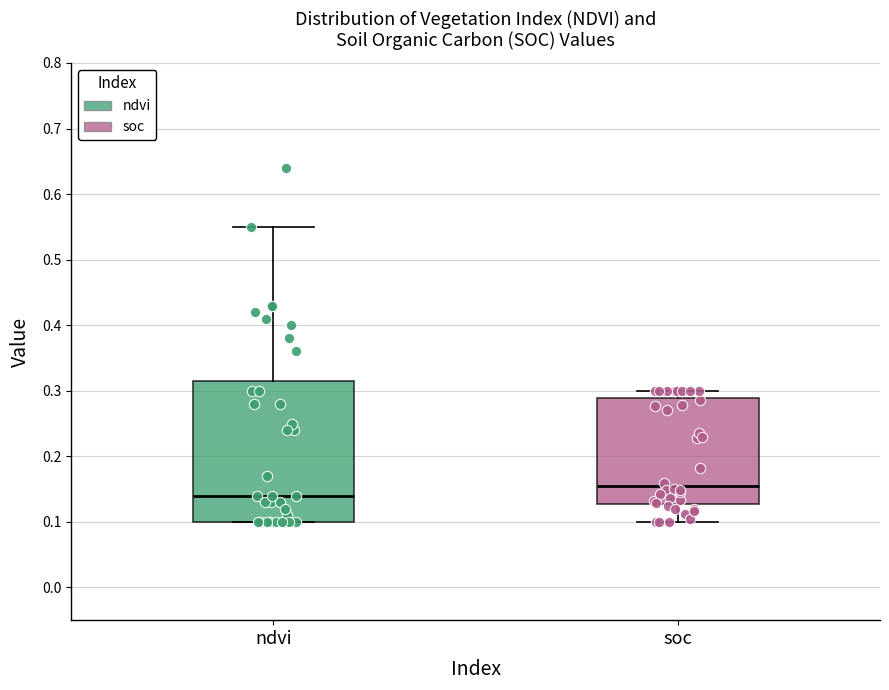

Comparing the boxes themselves (not the whiskers), which one is the tallest?

ndvi